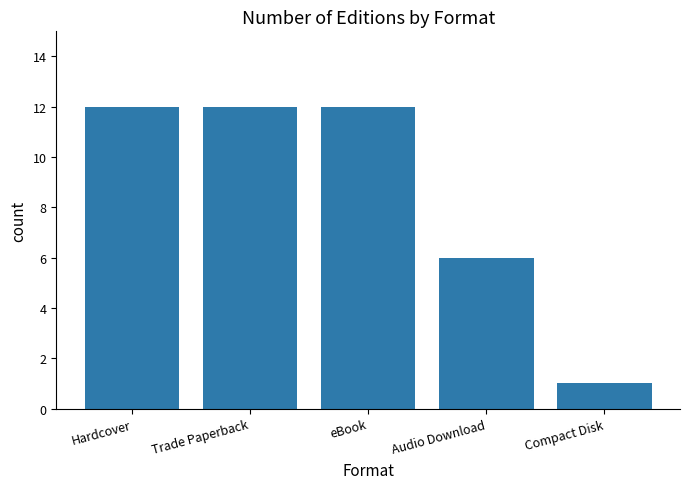

What is the minimum value shown in the chart?

1